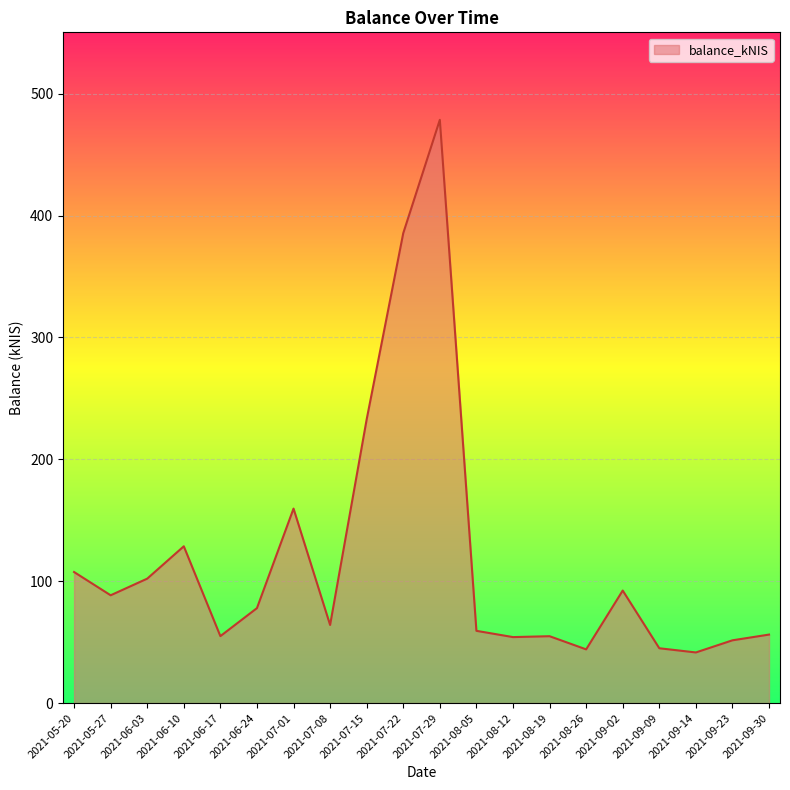

True or false: the data shows 41.5 at 2021-09-14.

True